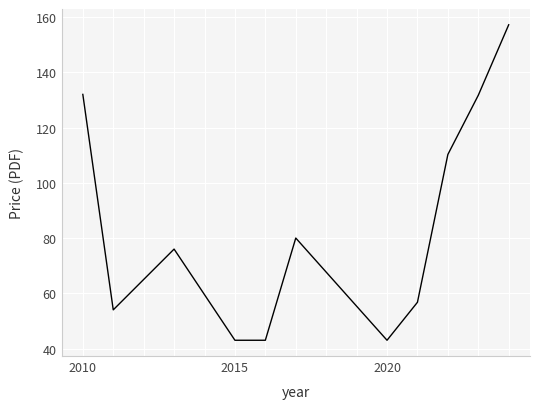

What is the minimum value shown in the chart?

43.0